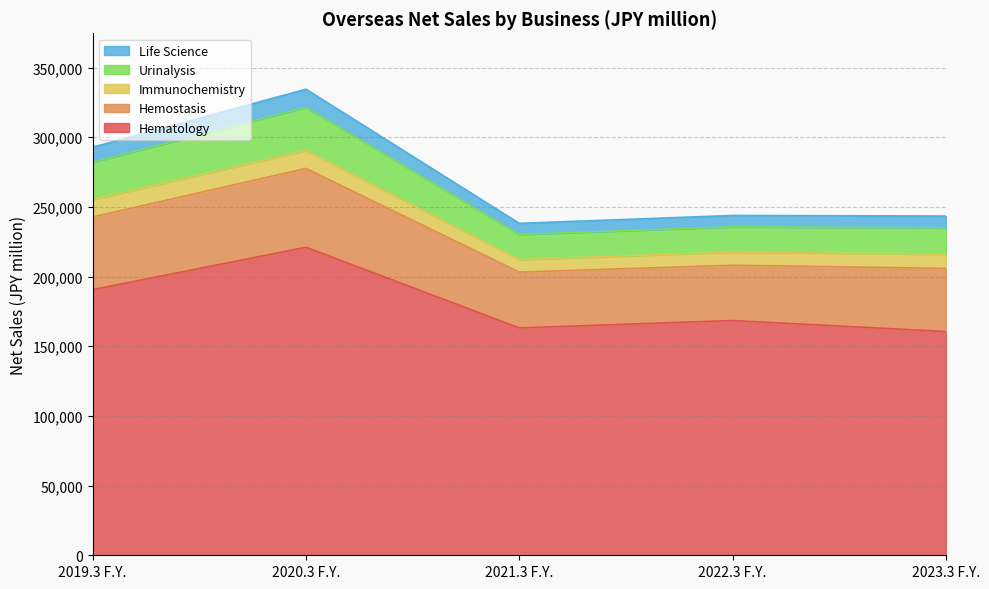

What are all the series names shown in the legend?

Life Science, Urinalysis, Immunochemistry, Hemostasis, Hematology